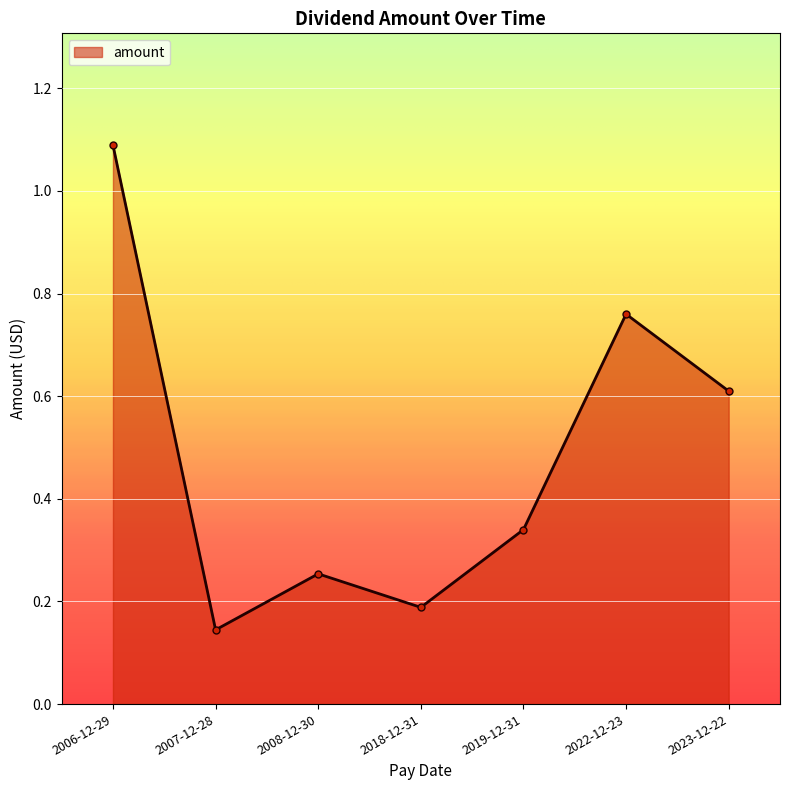

Which category has the highest value across all series?

2006-12-29